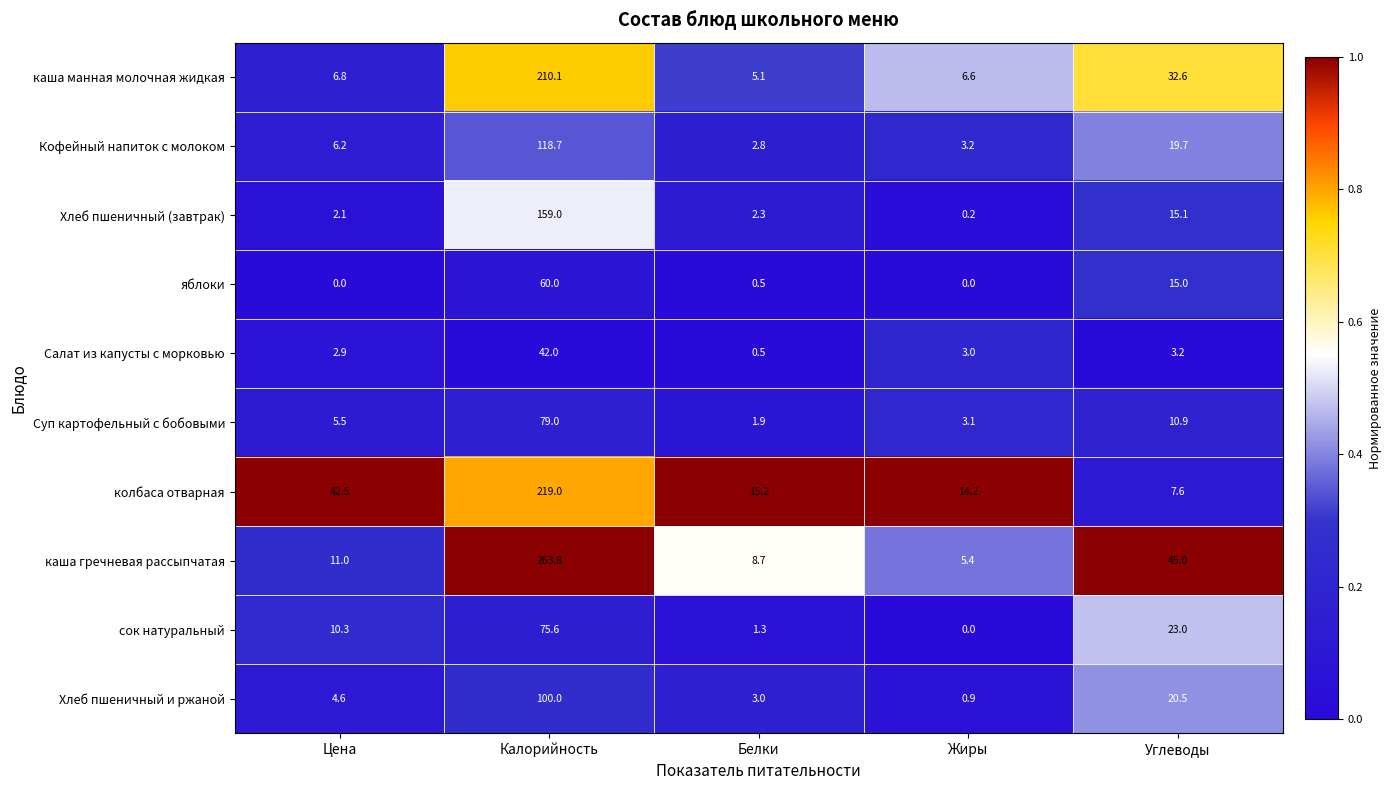

Rank the categories by колбаса отварная value from lowest to highest.

Углеводы, Жиры, Белки, Цена, Калорийность